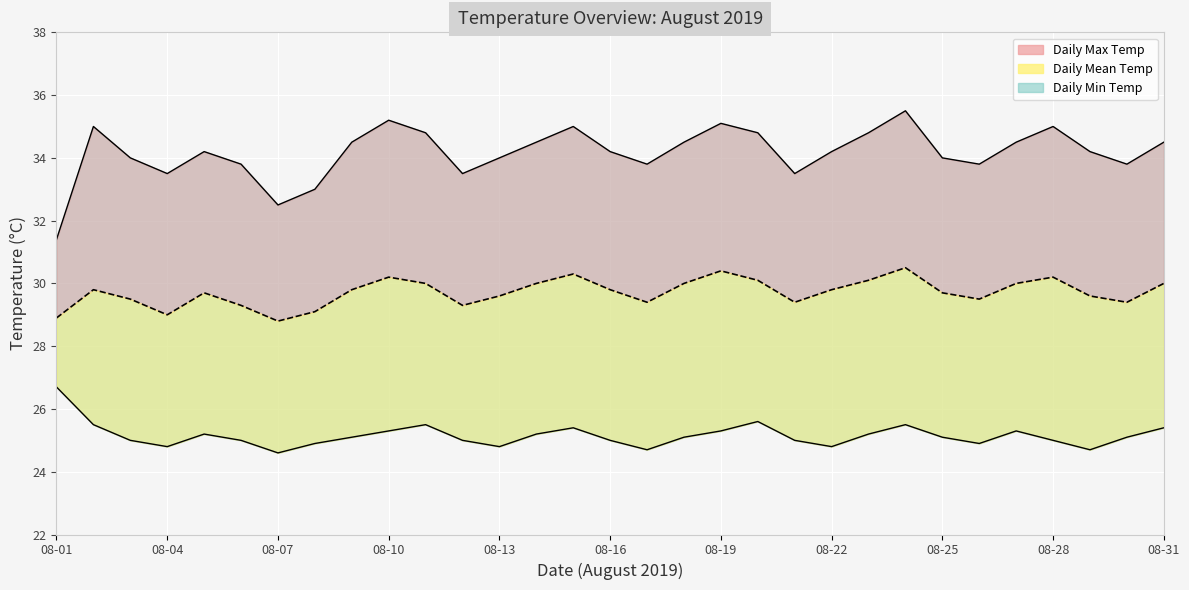

What is the sum of all Daily Max Temp values?

1059.1